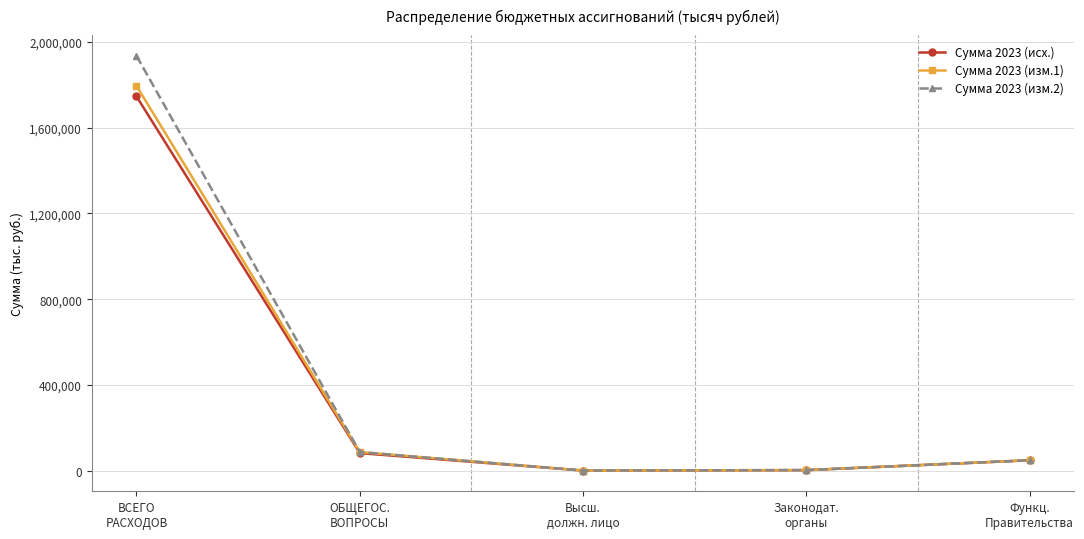

Rank the series by their average value, from lowest to highest.

Сумма 2023 (исх.), Сумма 2023 (изм.1), Сумма 2023 (изм.2)